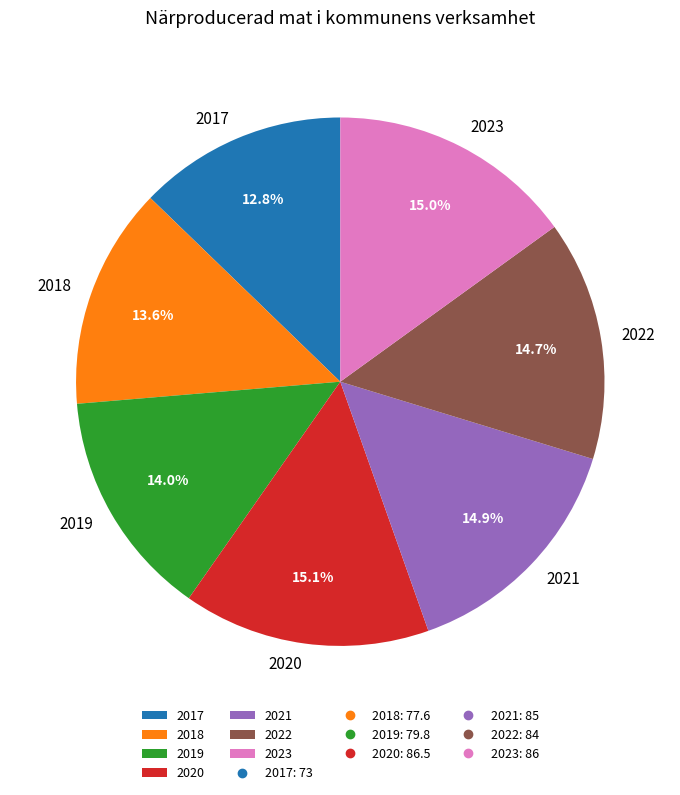

What percentage do 2021 and 2023 together represent?

29.9%